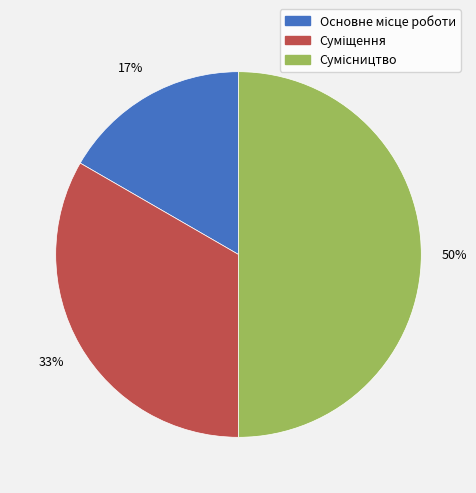

To the nearest percent, what is the average slice percentage?

33%